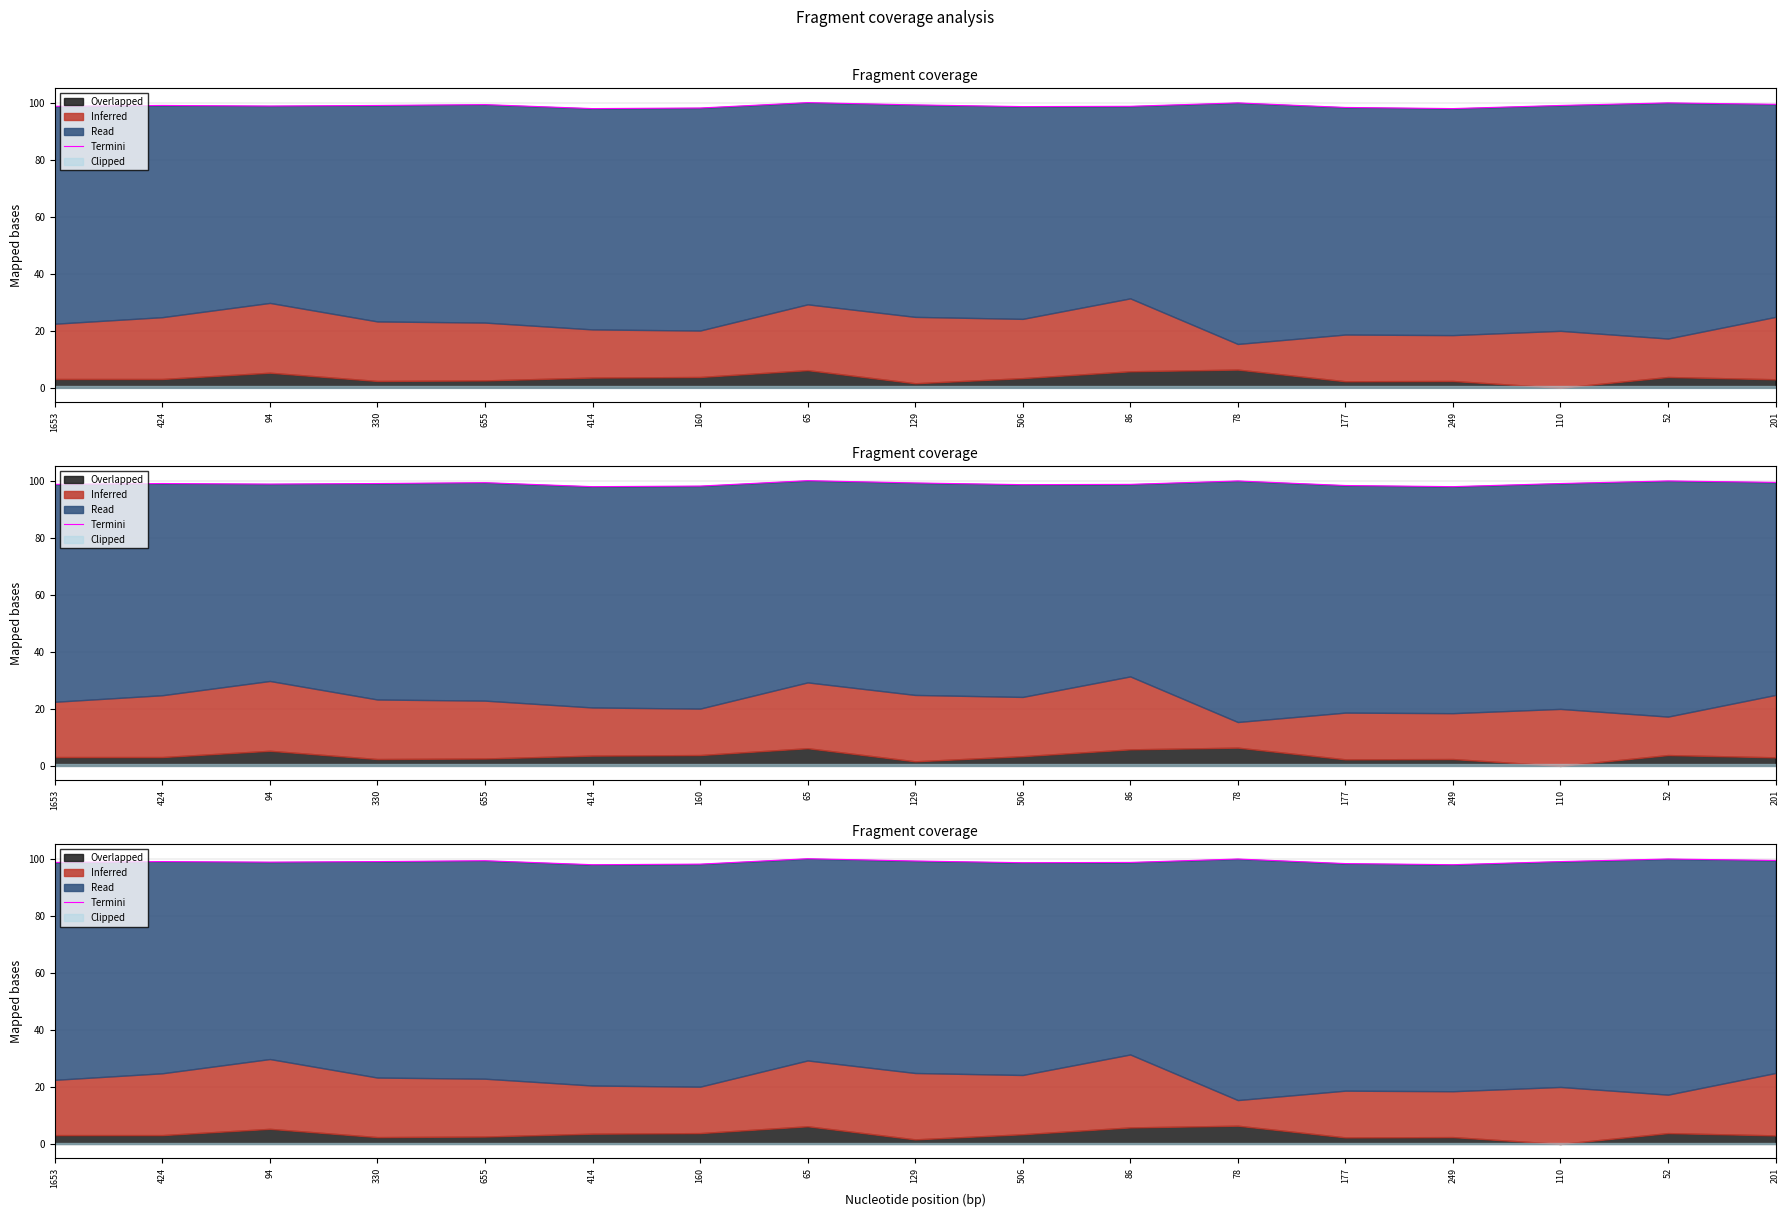

Reading left to right, what are all the values shown in this chart?

98.8	99.1	98.9	99.1	99.4	98.0	98.2	100.1	99.3	98.7	98.8	100.0	98.4	98.0	99.1	100.0	99.5